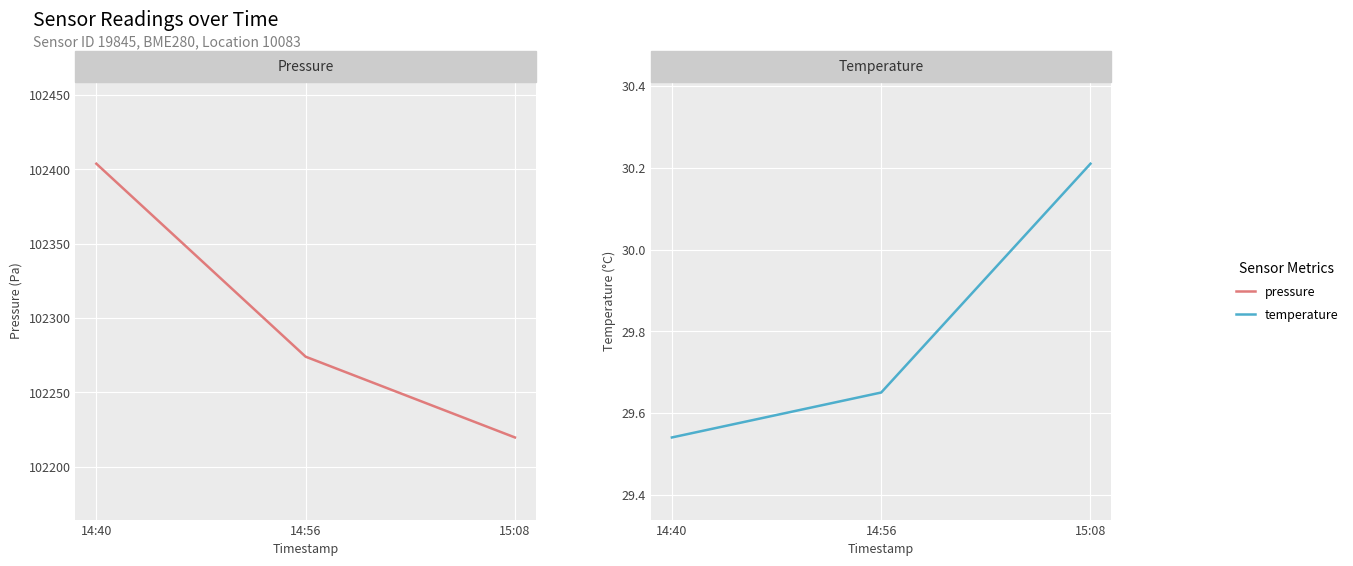

At which label is temperature closest to 29?

14:40